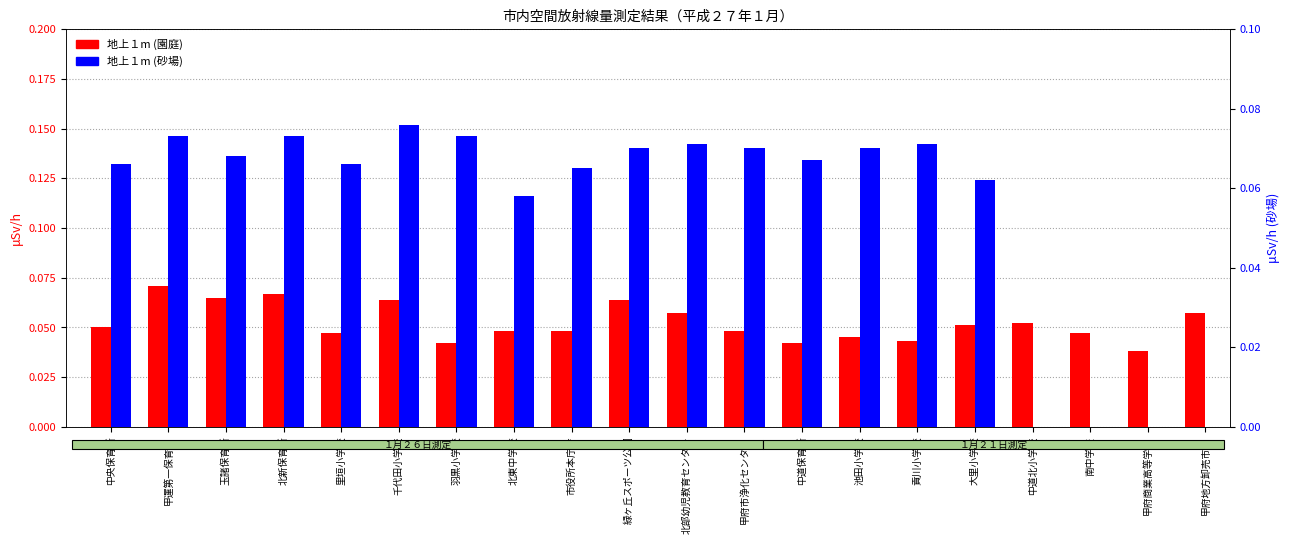

Reading left to right, extract all data points from this chart.

地上１m (園庭): 0.1	0.1	0.1	0.1	0.0	0.1	0.0	0.0	0.0	0.1	0.1	0.0	0.0	0.0	0.0	0.1	0.1	0.0	0.0	0.1
地上１m (砂場): 0.1	0.1	0.1	0.1	0.1	0.1	0.1	0.1	0.1	0.1	0.1	0.1	0.1	0.1	0.1	0.1	0.0	0.0	0.0	0.0